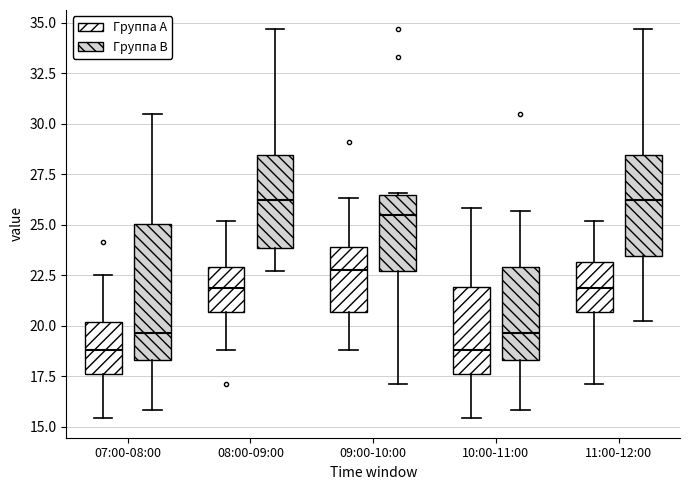

Reading left to right, read every box against the y-axis: the position of its median line, the range the box covers, and the ends of its whiskers. The values are not printed on the chart, so give them approximately, as read against the axis.

07:00-08:00 (Группа A): median 19.0, box 17.5 to 20.0, whiskers 15.5 to 22.5
07:00-08:00 (Группа B): median 19.5, box 18.5 to 25.0, whiskers 16.0 to 30.5
08:00-09:00 (Группа A): median 22.0, box 20.5 to 23.0, whiskers 19.0 to 25.0
08:00-09:00 (Группа B): median 26.0, box 24.0 to 28.5, whiskers 22.5 to 34.5
09:00-10:00 (Группа A): median 23.0, box 20.5 to 24.0, whiskers 19.0 to 26.5
09:00-10:00 (Группа B): median 25.5, box 22.5 to 26.5, whiskers 17.0 to 26.5
10:00-11:00 (Группа A): median 19.0, box 17.5 to 22.0, whiskers 15.5 to 26.0
10:00-11:00 (Группа B): median 19.5, box 18.5 to 23.0, whiskers 16.0 to 25.5
11:00-12:00 (Группа A): median 22.0, box 20.5 to 23.0, whiskers 17.0 to 25.0
11:00-12:00 (Группа B): median 26.0, box 23.5 to 28.5, whiskers 20.0 to 34.5